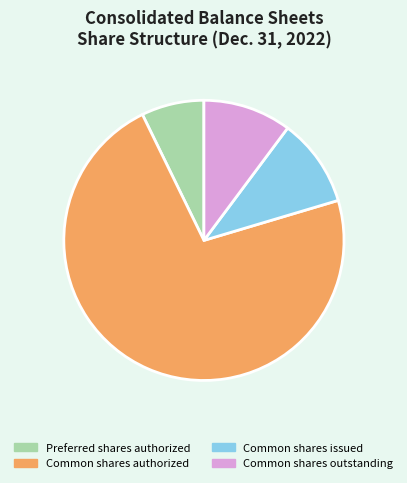

Which slice is the smallest?

Preferred shares authorized